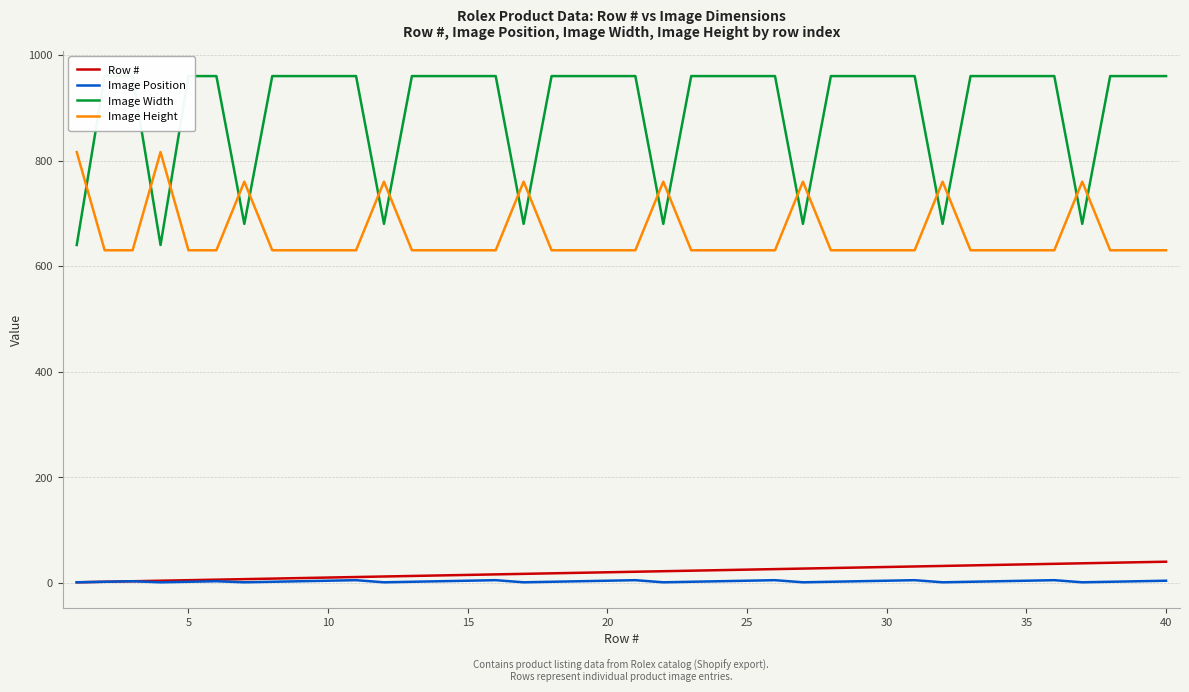

True or false: Row # and Image Height cross at least once.

False